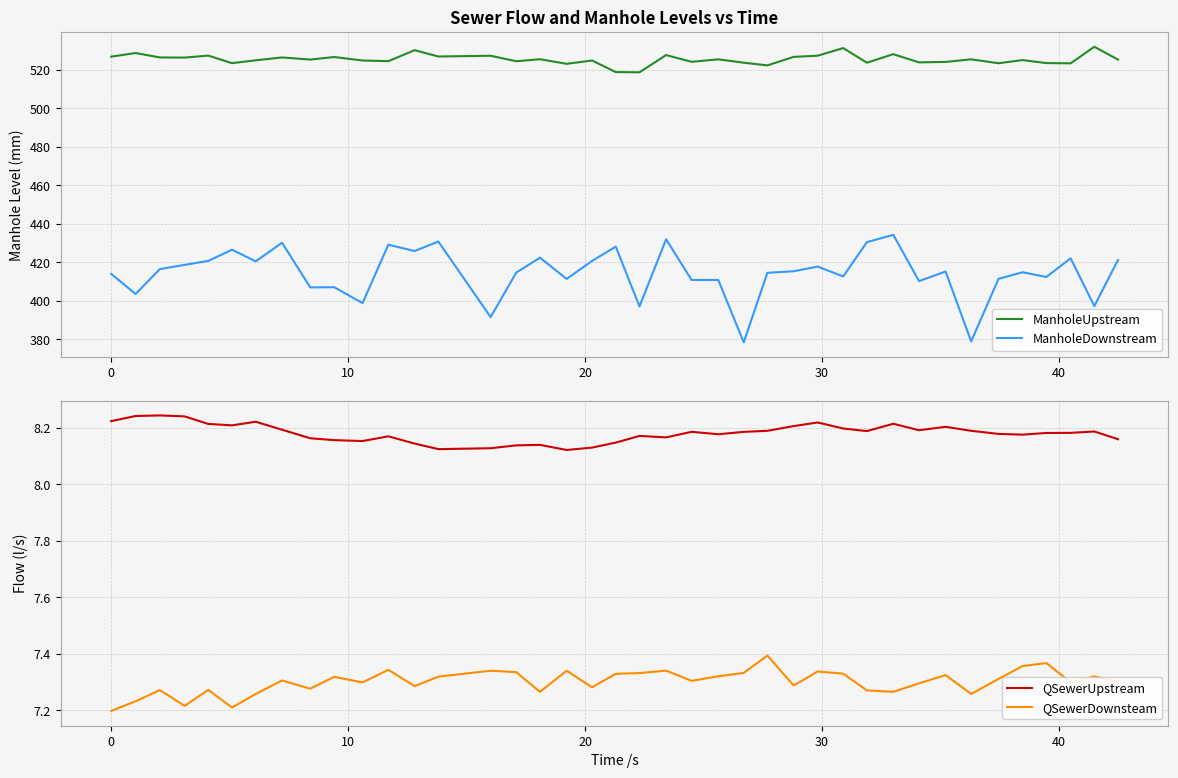

How many lines are shown in the chart?

4